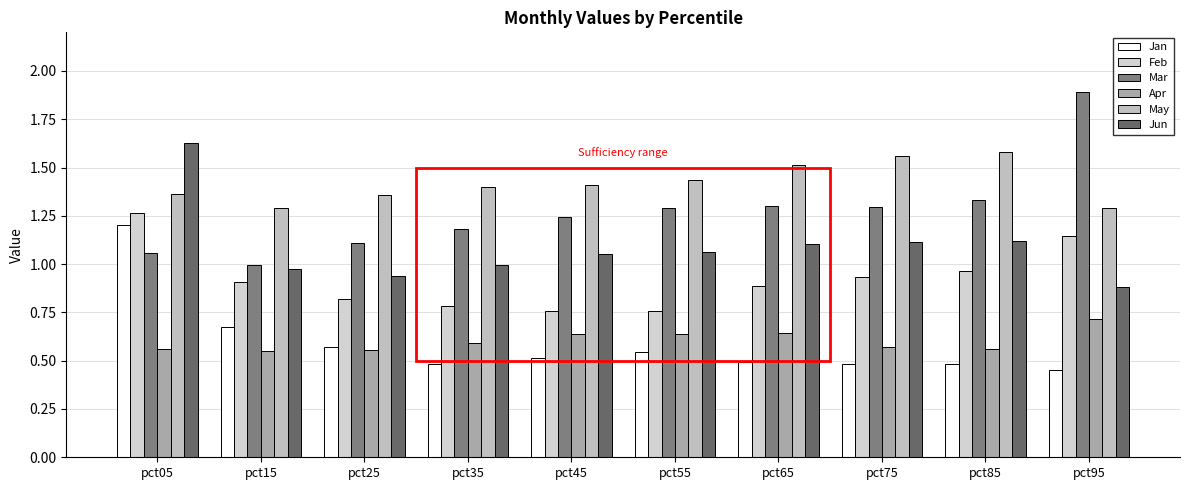

What is the difference between the highest and lowest values at pct15?

0.7